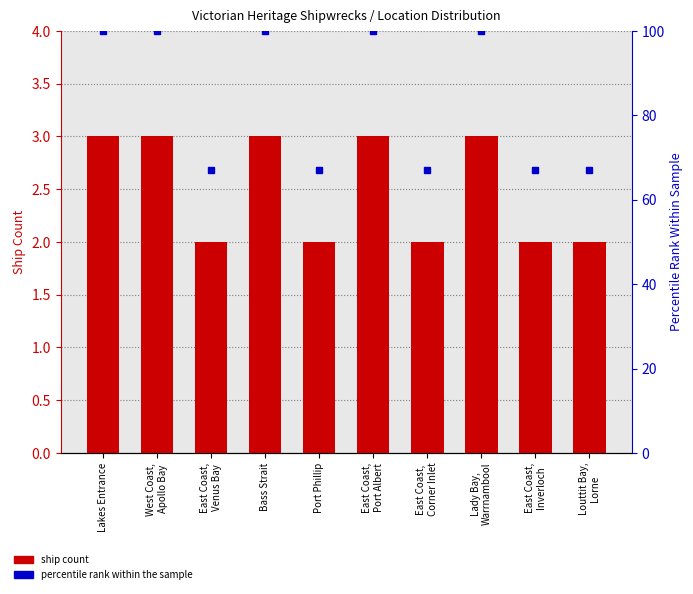

Which has a higher value, East Coast,
Inverloch or West Coast,
Apollo Bay?

West Coast,
Apollo Bay